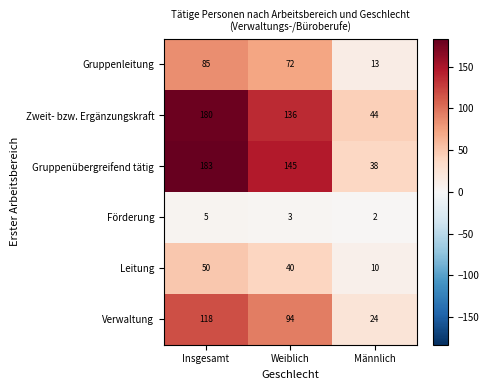

What is the lowest value of the Leitung series?

10